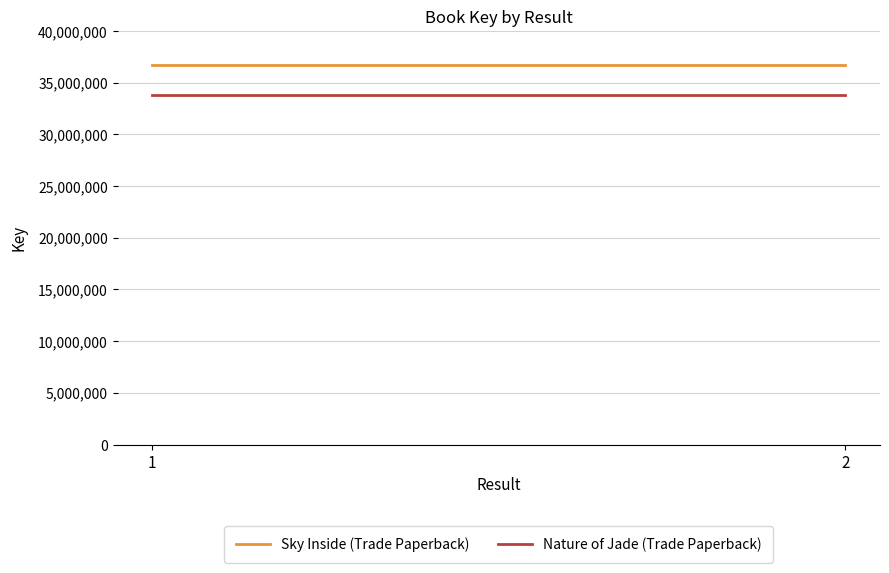

At which category does the chart reach its peak across all series?

1